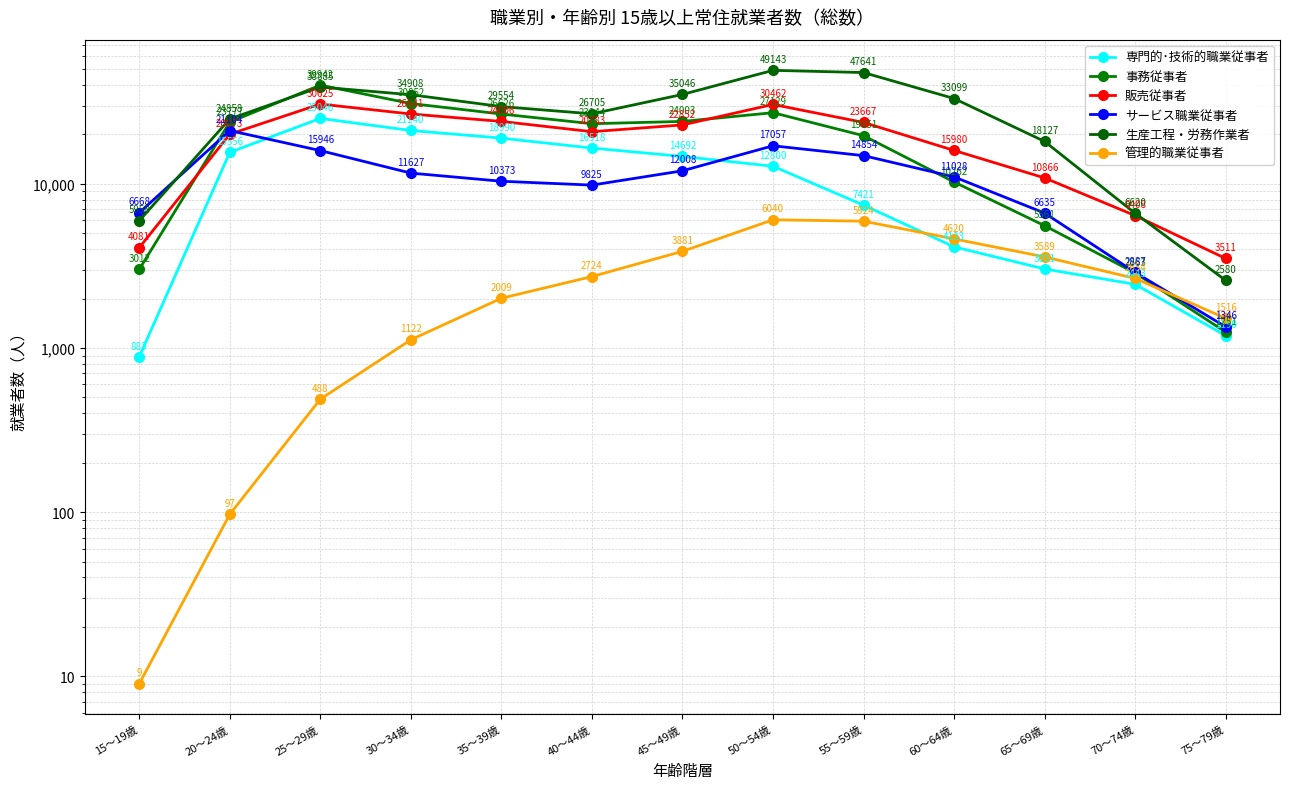

Rank the categories by 事務従事者 value from highest to lowest.

25～29歳, 30～34歳, 50～54歳, 35～39歳, 45～49歳, 20～24歳, 40～44歳, 55～59歳, 60～64歳, 65～69歳, 15～19歳, 70～74歳, 75～79歳